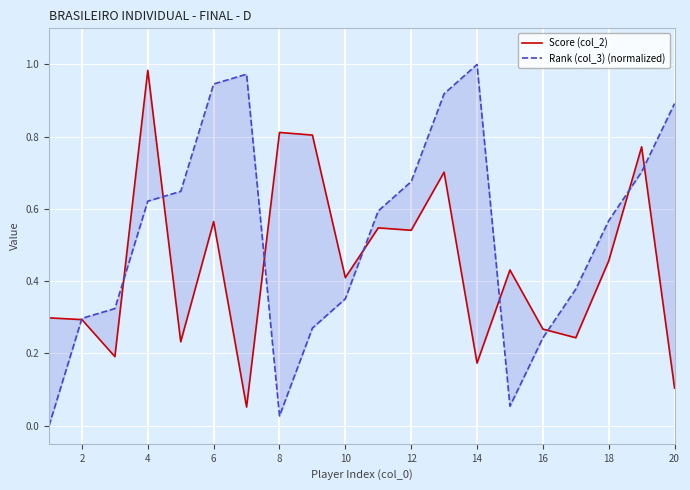

How many interior local peaks does the Score (col_2) series have?

7